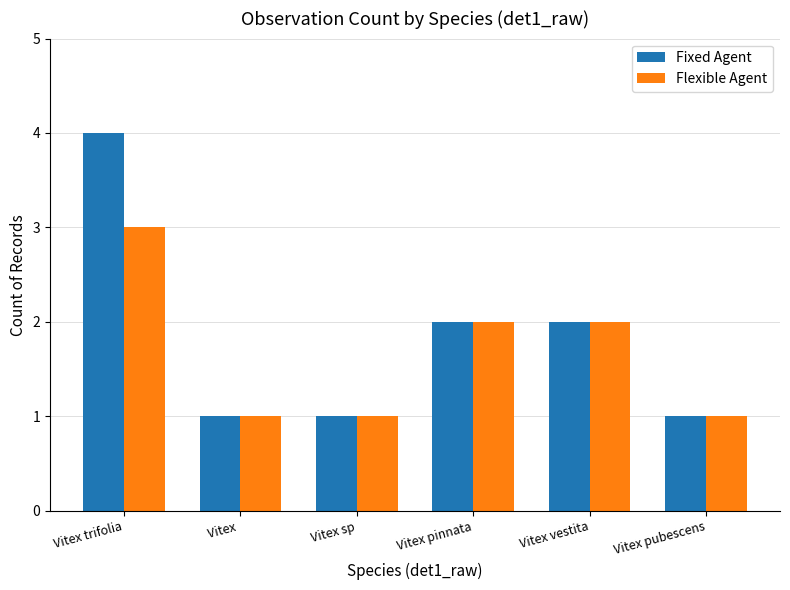

List the series in order of their overall mean, lowest first.

Flexible Agent, Fixed Agent